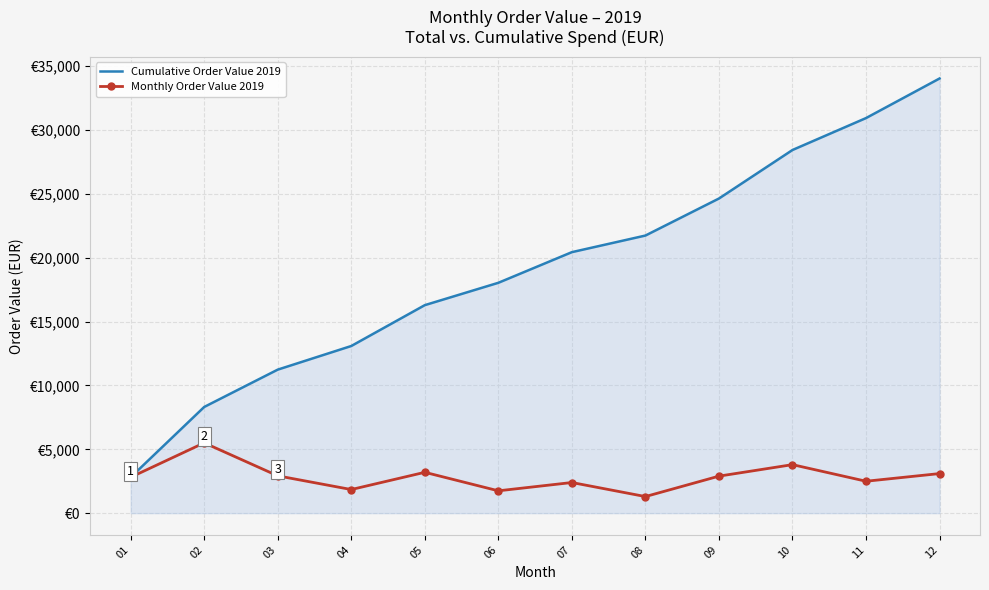

True or false: Monthly Order Value 2019 has more than 2 points higher than both neighbors.

True